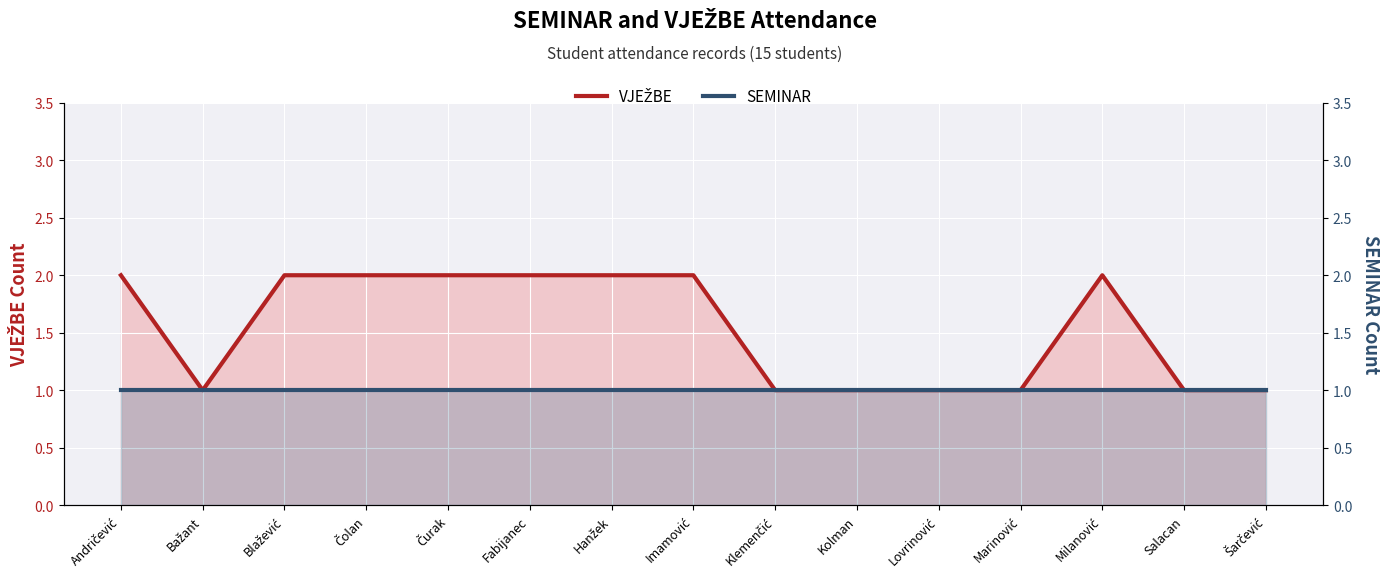

Where is the first local maximum for VJEŽBE?

Milanović